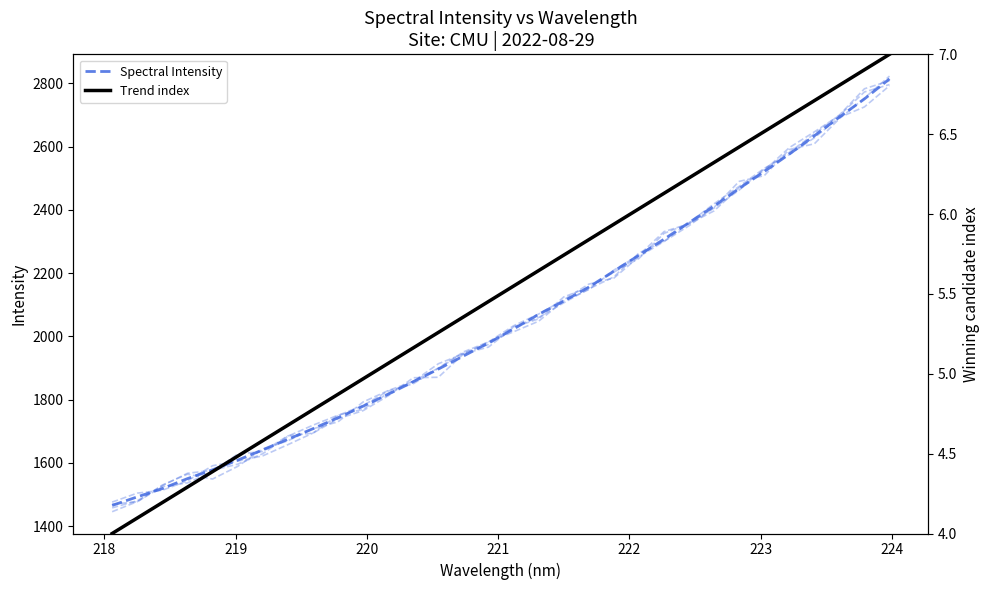

What is the label of the 5th point from the left?

221